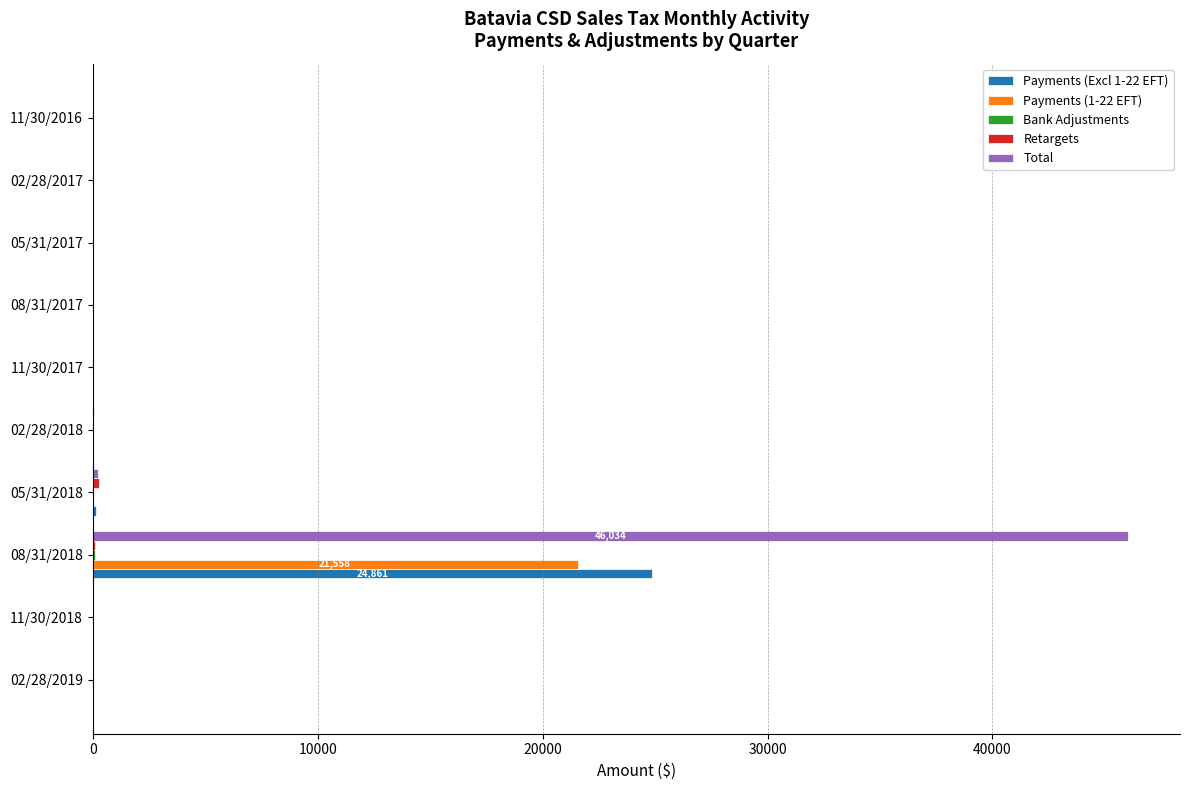

At which category is the sum across all series the highest?

08/31/2018